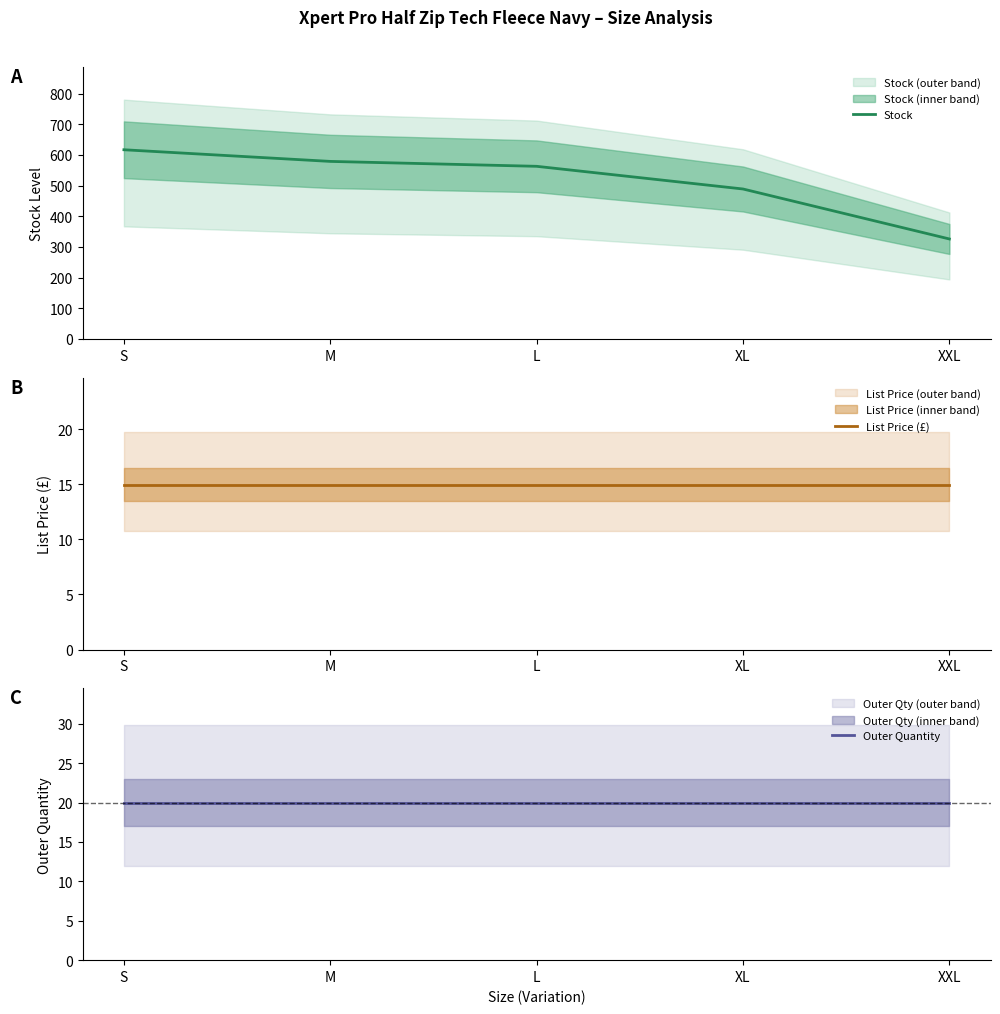

What value does the Outer Quantity series have at XXL?

20.0